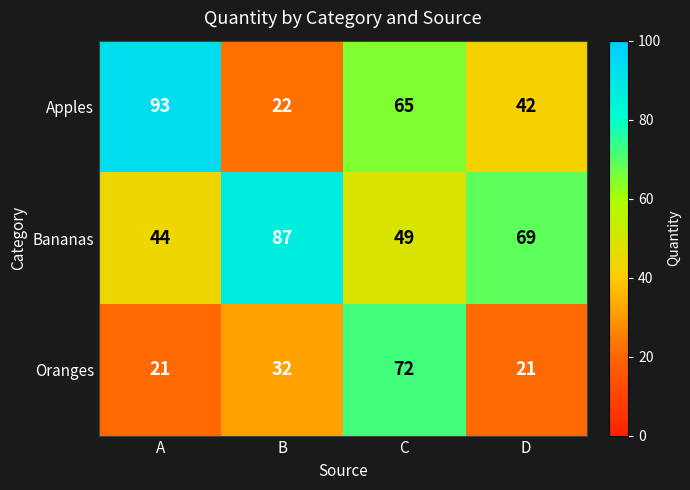

What is the greatest value displayed?

93